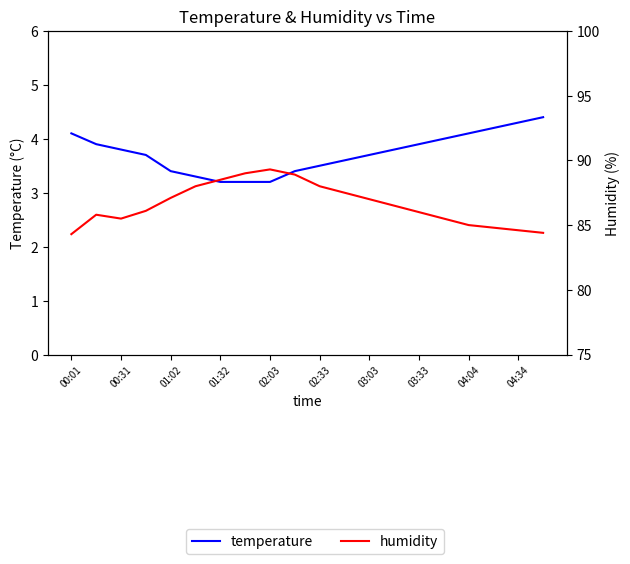

True or false: humidity has more than 1 interior local peaks.

True